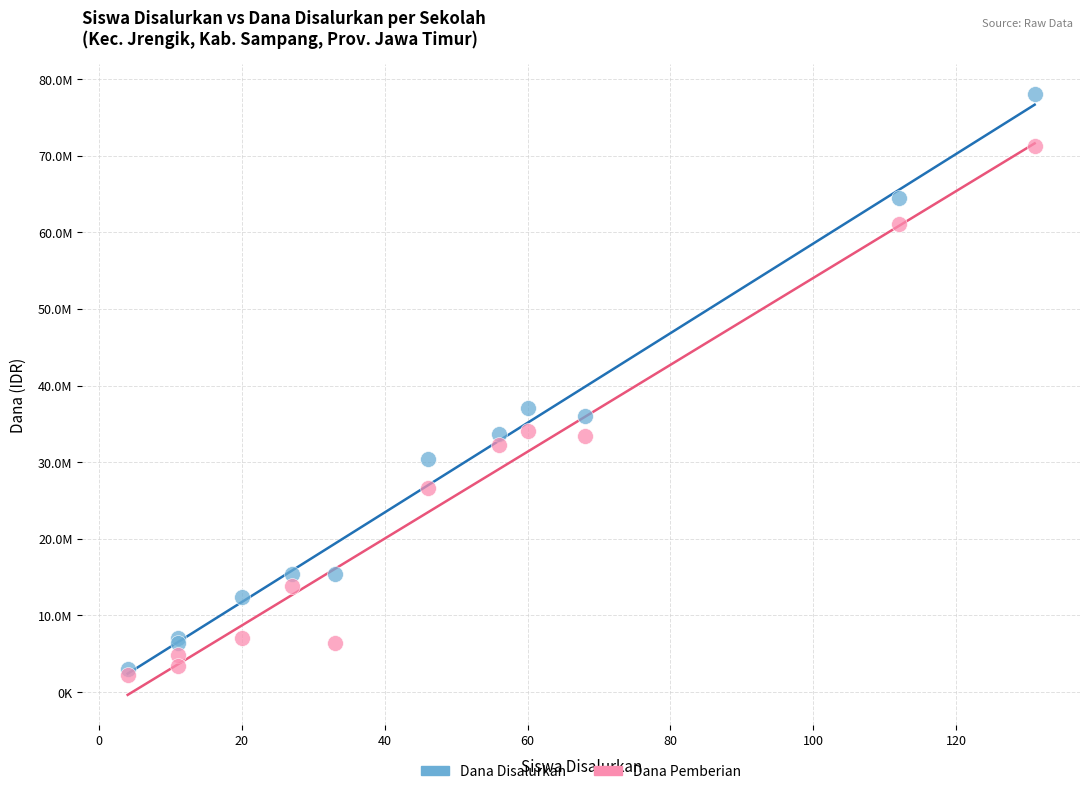

What are all the series names shown in the legend?

Dana Disalurkan, Dana Pemberian